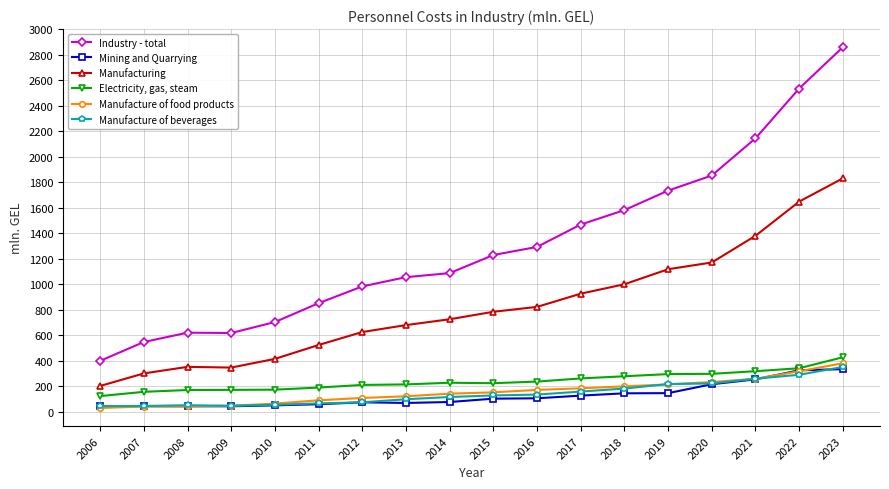

Is it true that Manufacturing equals 632.1 at 2023?

False